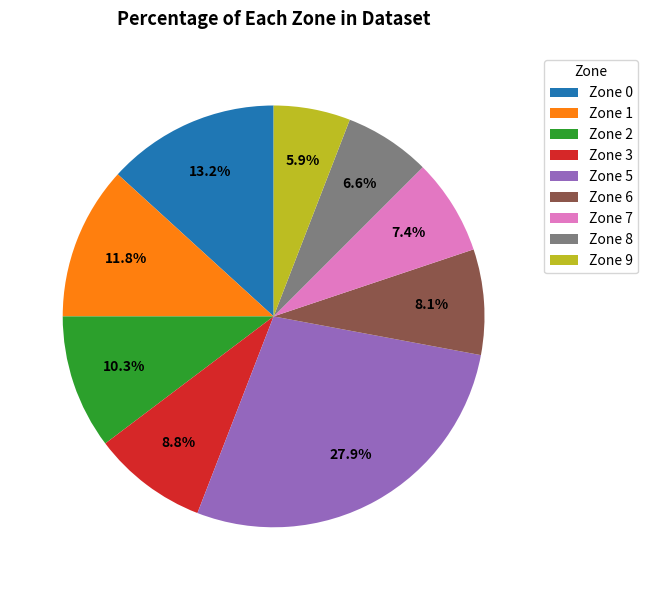

What percentage do Zone 8 and Zone 6 together represent?

14.7%